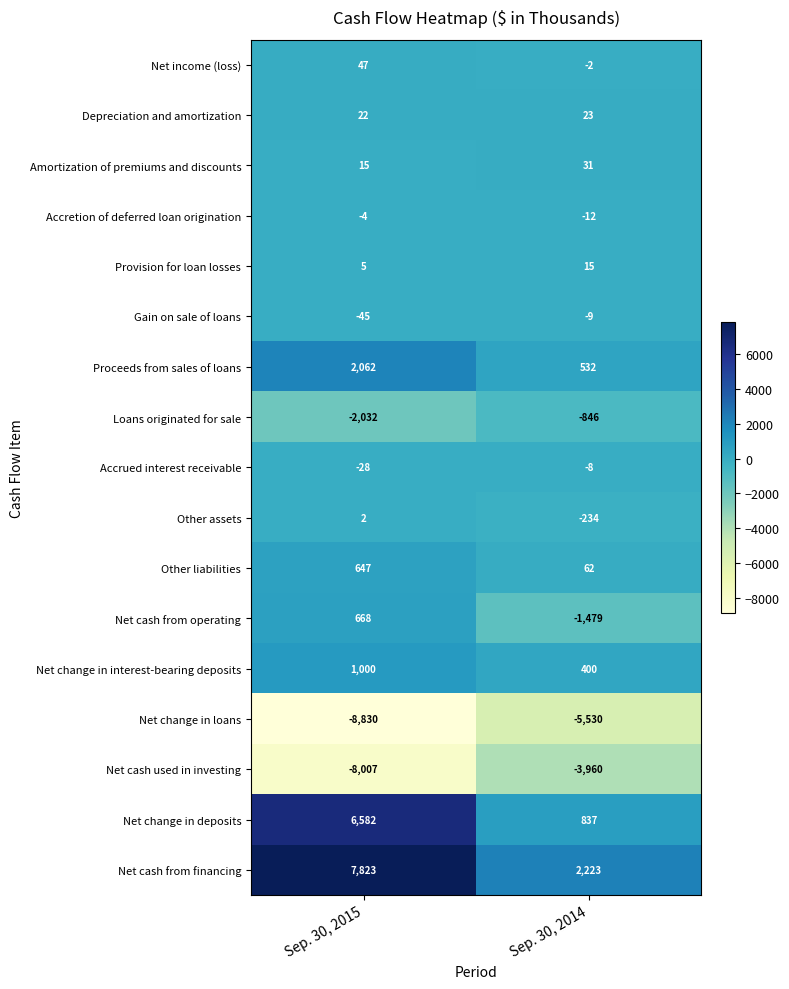

Which category has the lowest value in the Net change in loans series?

Sep. 30, 2015